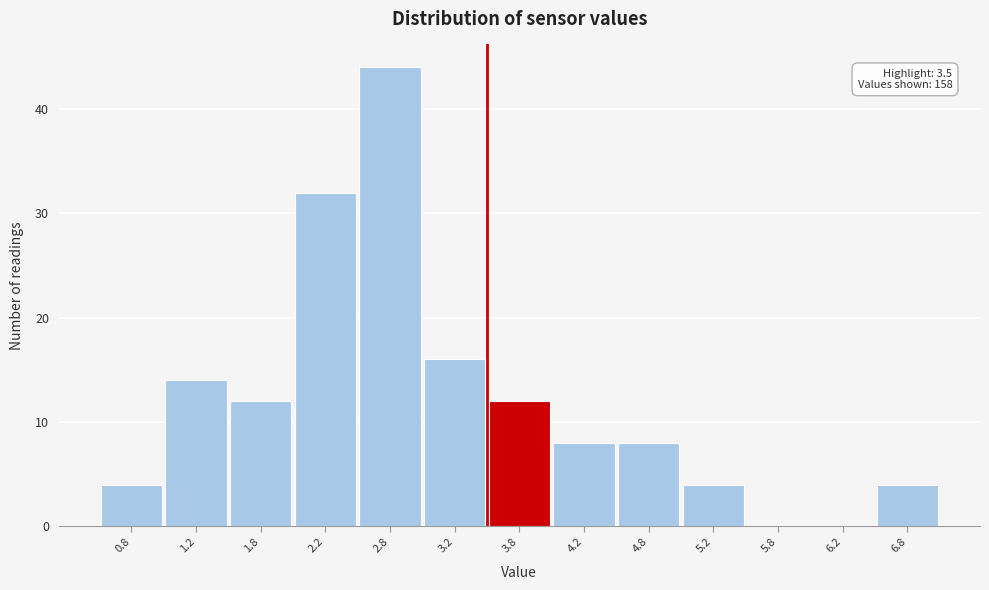

Which range on the x-axis has the tallest bar?

2.5 to 3.0